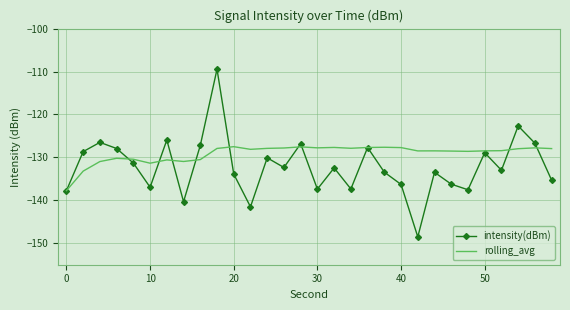

List the series in order of their peak value, highest first.

intensity(dBm), rolling_avg